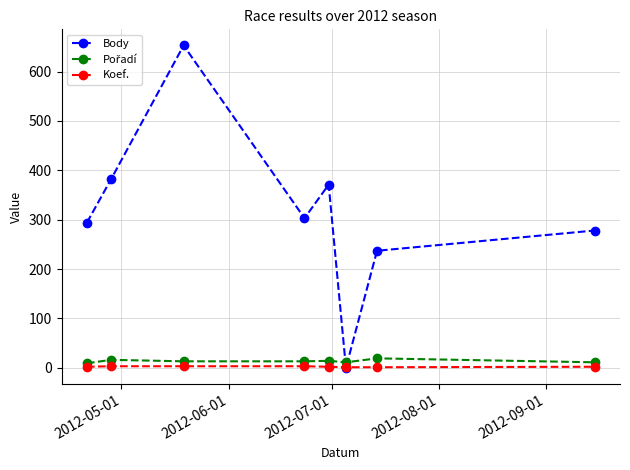

What is the greatest value displayed?

653